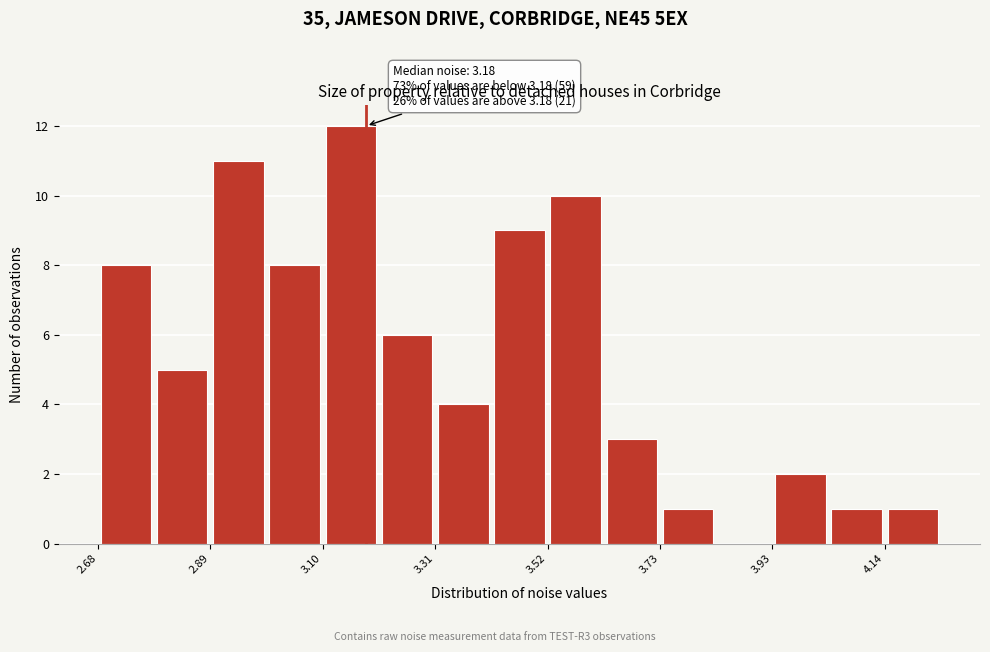

Around what value on the x-axis is the tallest bar? Give the approximate position of its centre, as read against the axis.

3.15